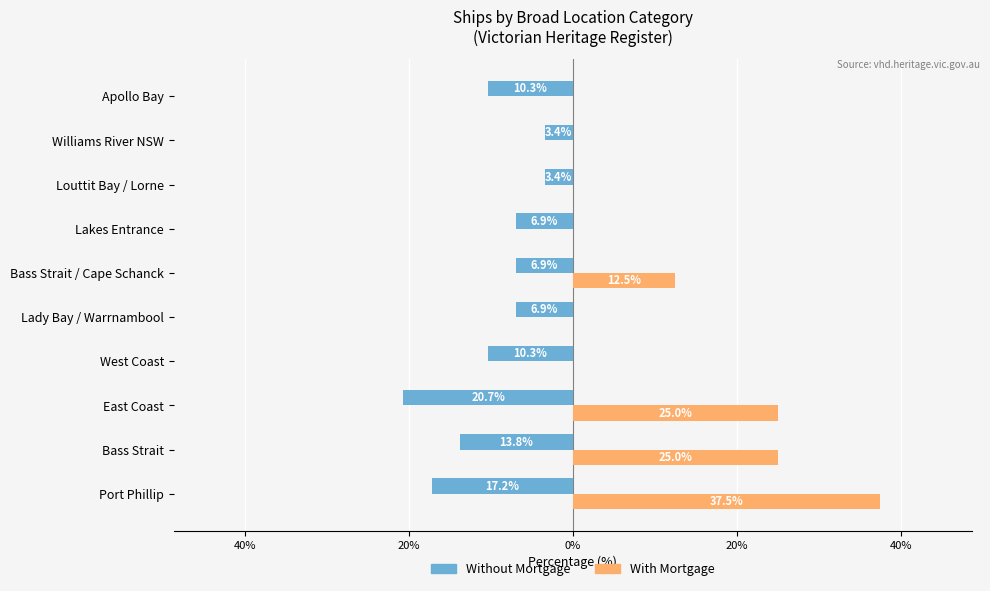

What are all the series names shown in the legend?

Without Mortgage, With Mortgage